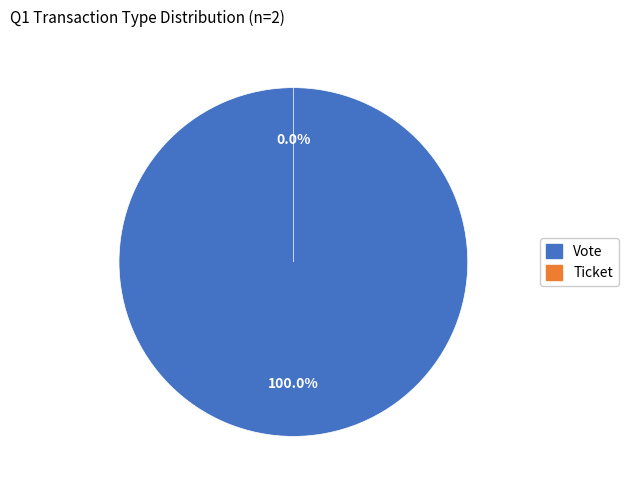

Combined, do Vote and Ticket account for over 50%?

Yes